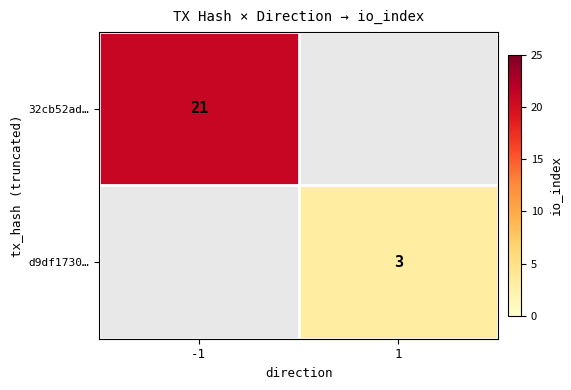

Which category has the highest value across all series?

-1